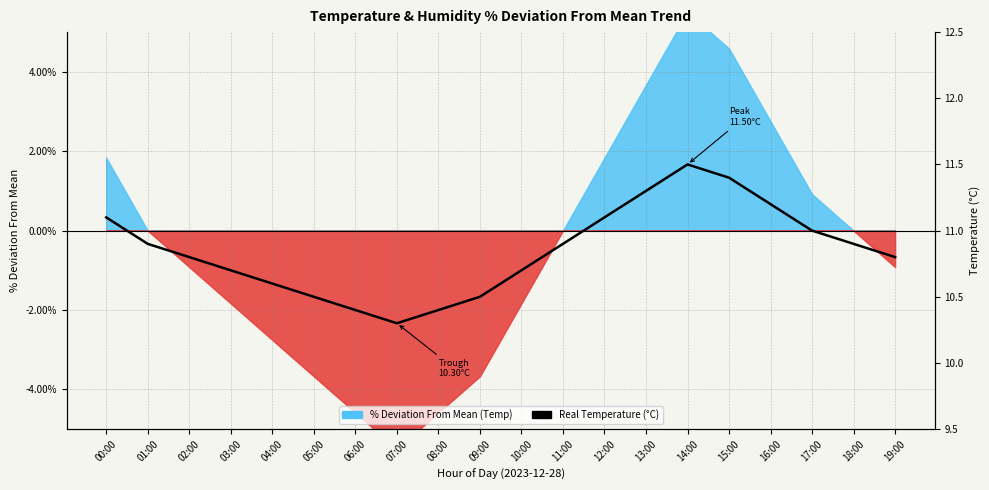

Which has a higher value, 18:00 or 04:00?

18:00